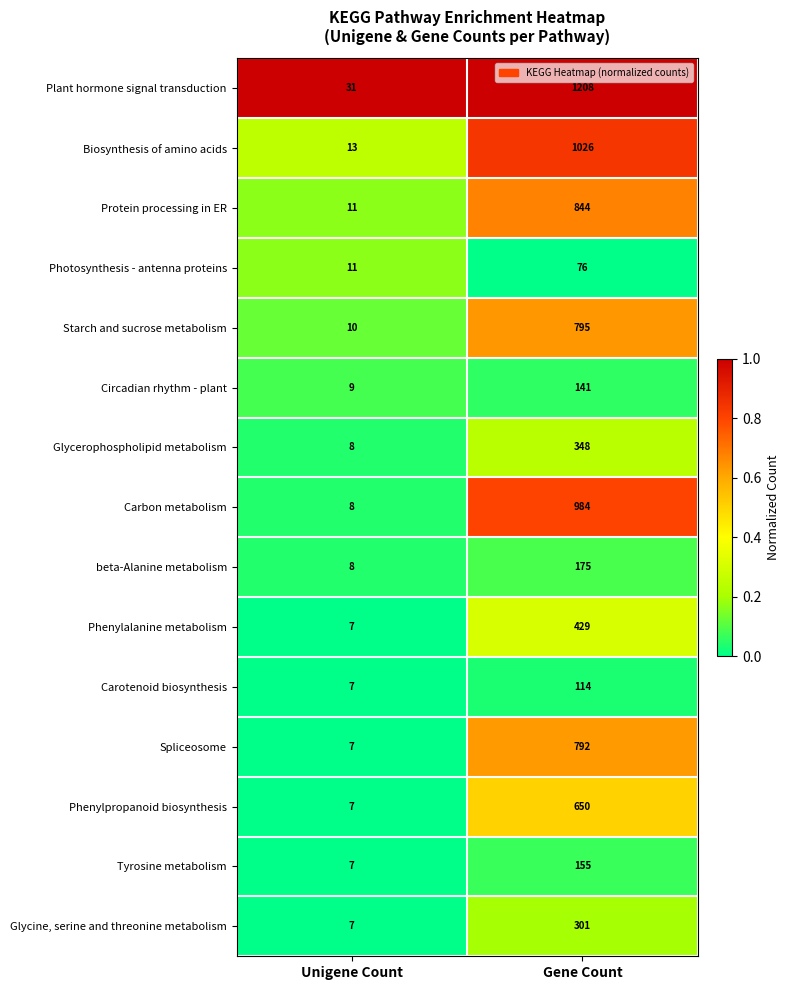

Count the number of data series in this chart.

15